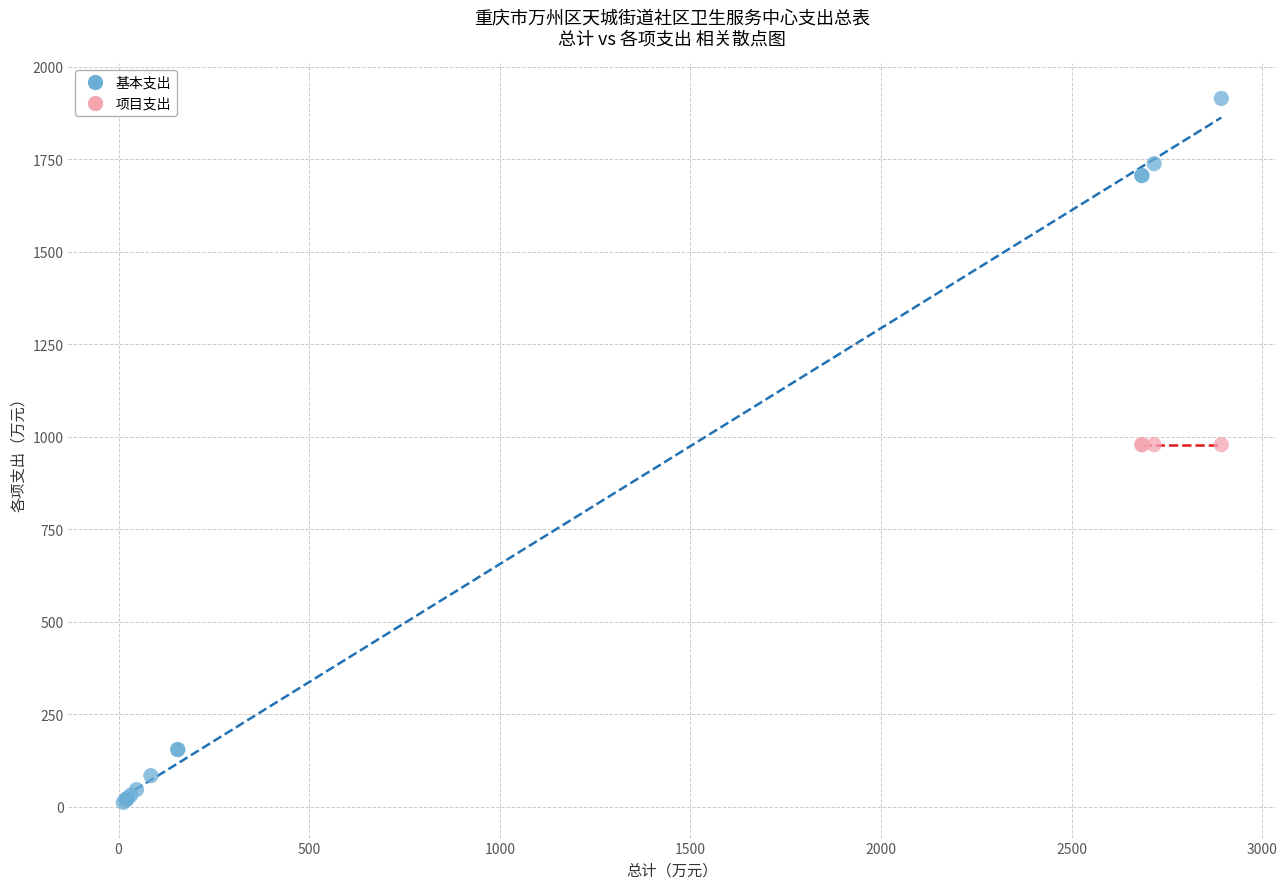

Which series reaches the minimum Y coordinate?

基本支出